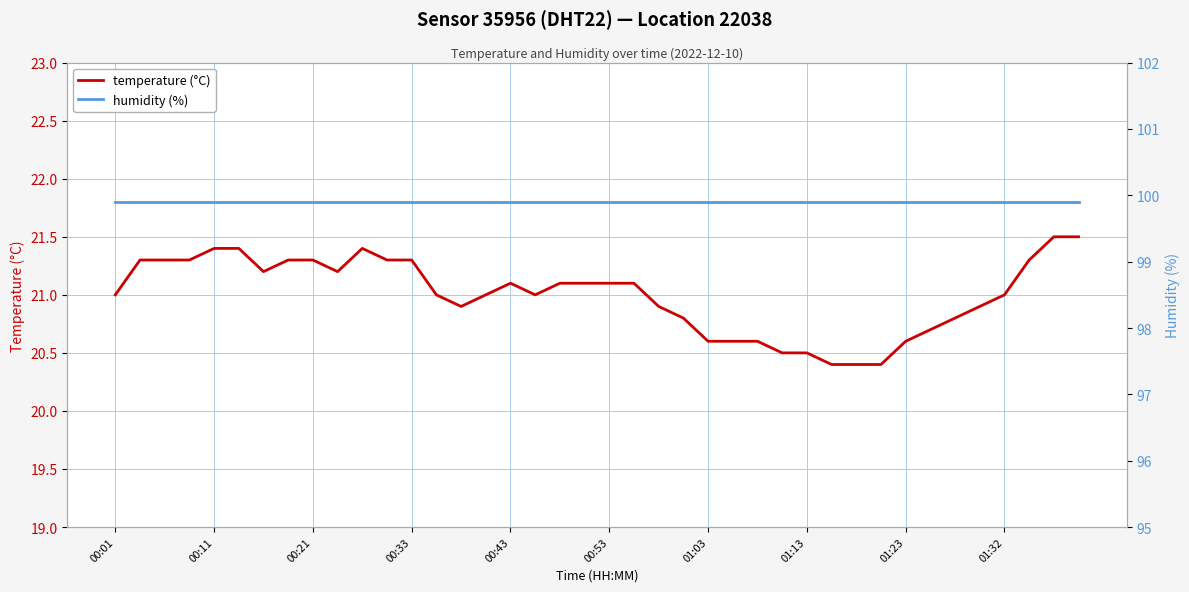

The value of temperature (°C) at 23 is 20.8. True or false?

True